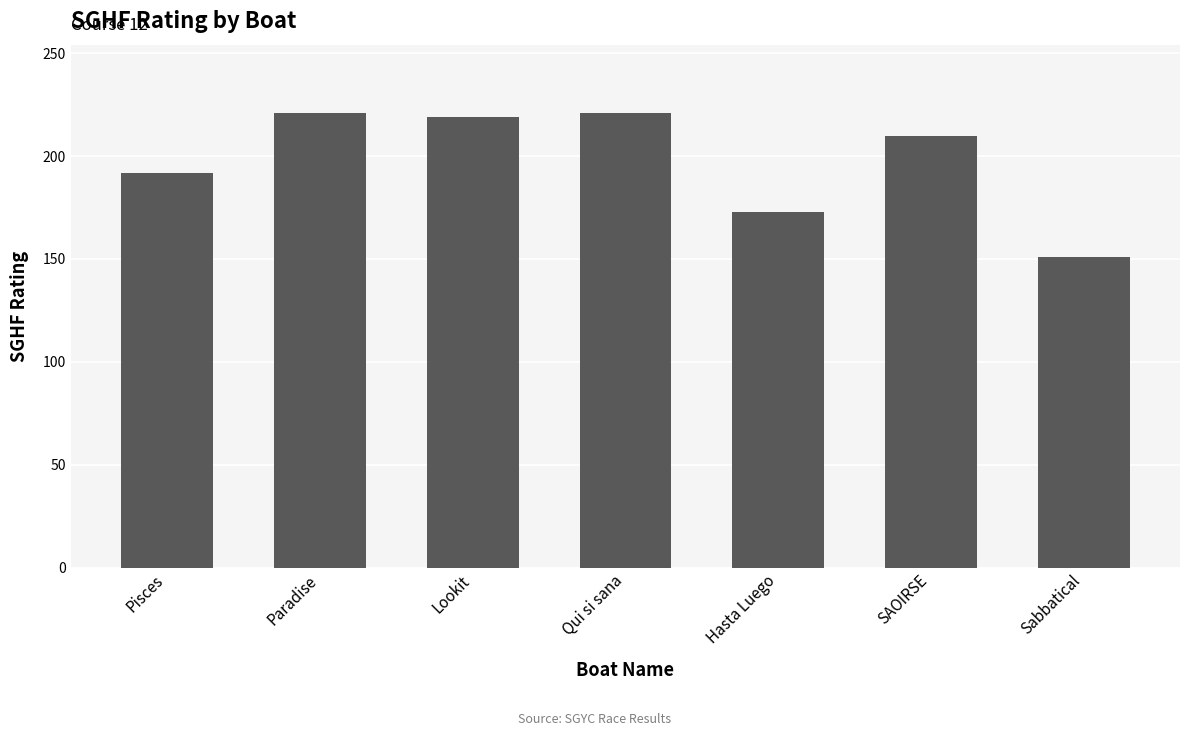

What is the difference between the maximum and minimum values?

70